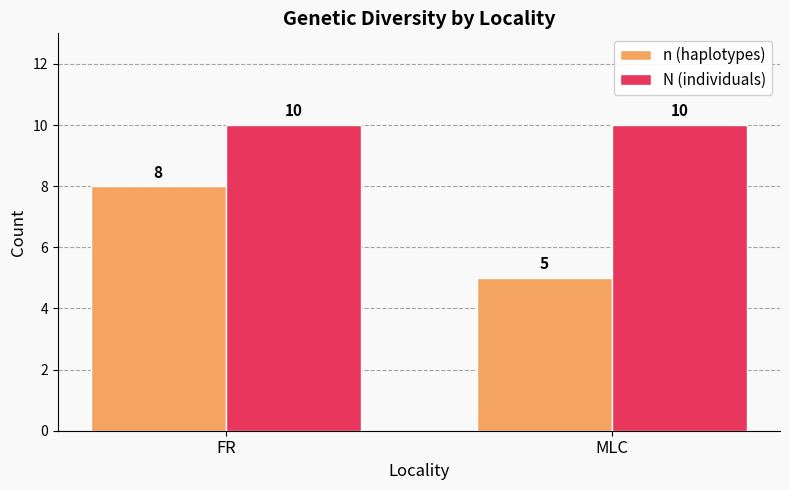

List the series in order of their overall mean, highest first.

N (individuals), n (haplotypes)